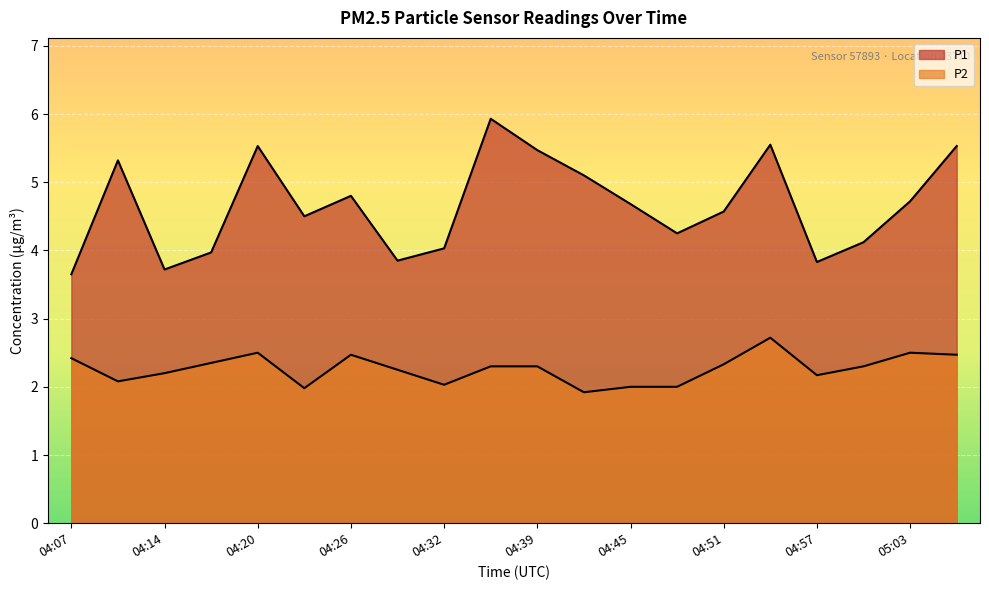

Where is the first local maximum for P2?

04:20